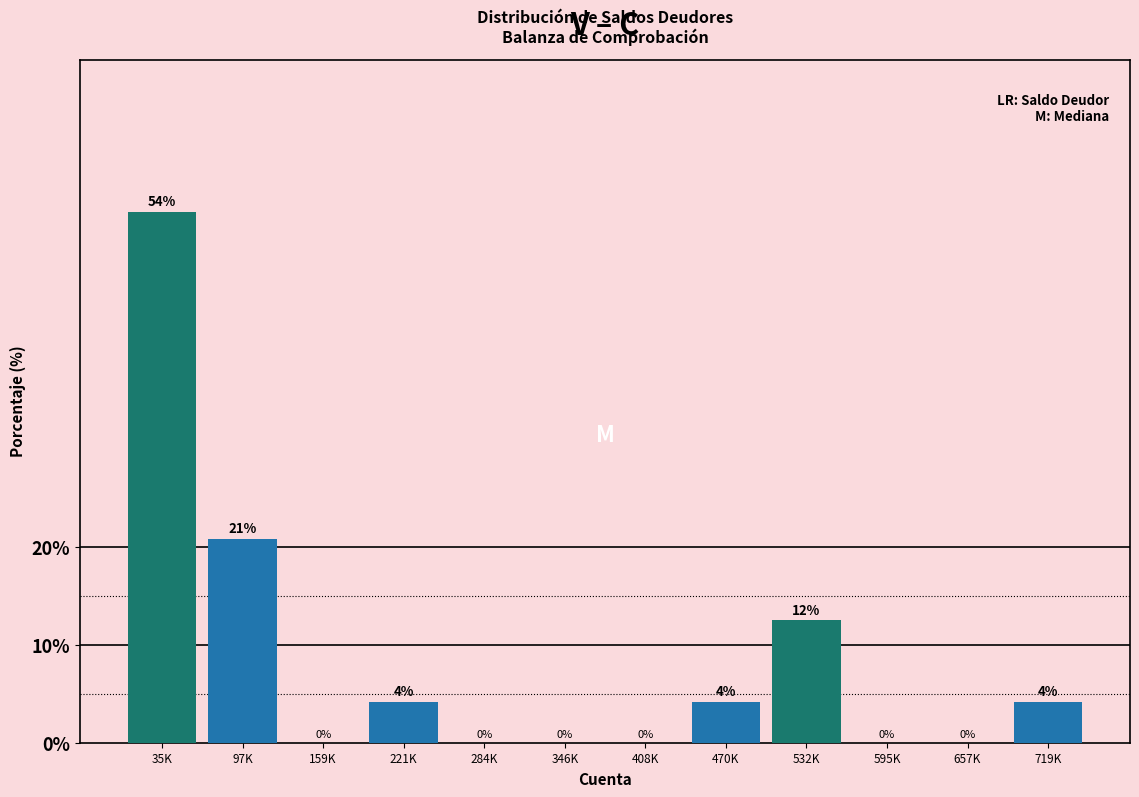

What is the ratio of the value at 719K to the value at 532K?

0.3